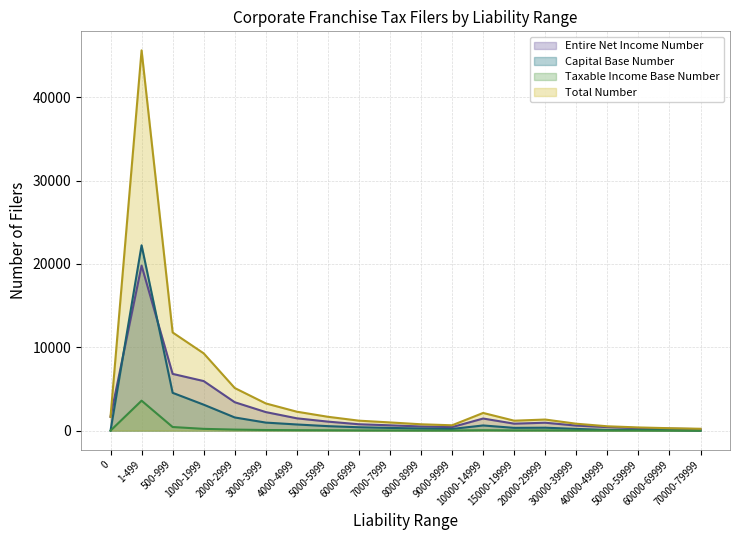

What is the minimum value for Total Number?

223